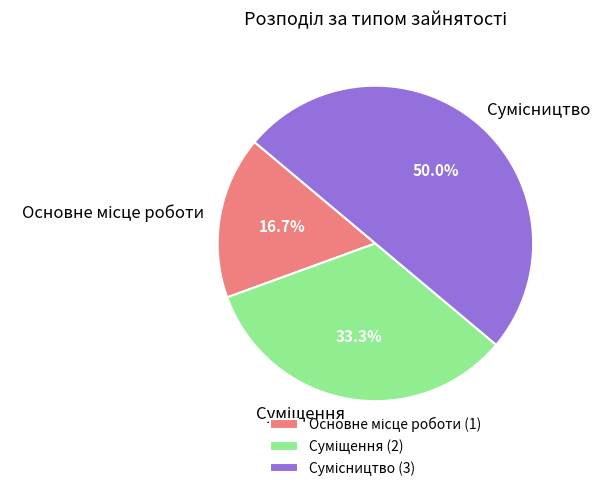

How many slices are in this pie chart?

3